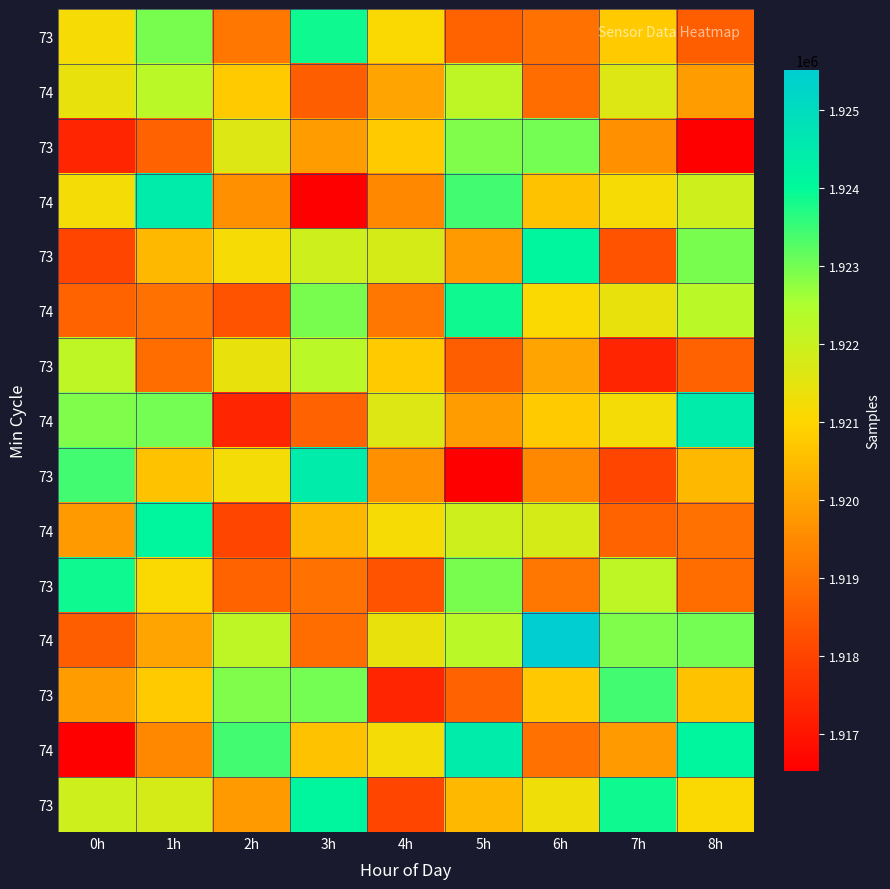

At how many categories does at least one series exceed 1917405?

9